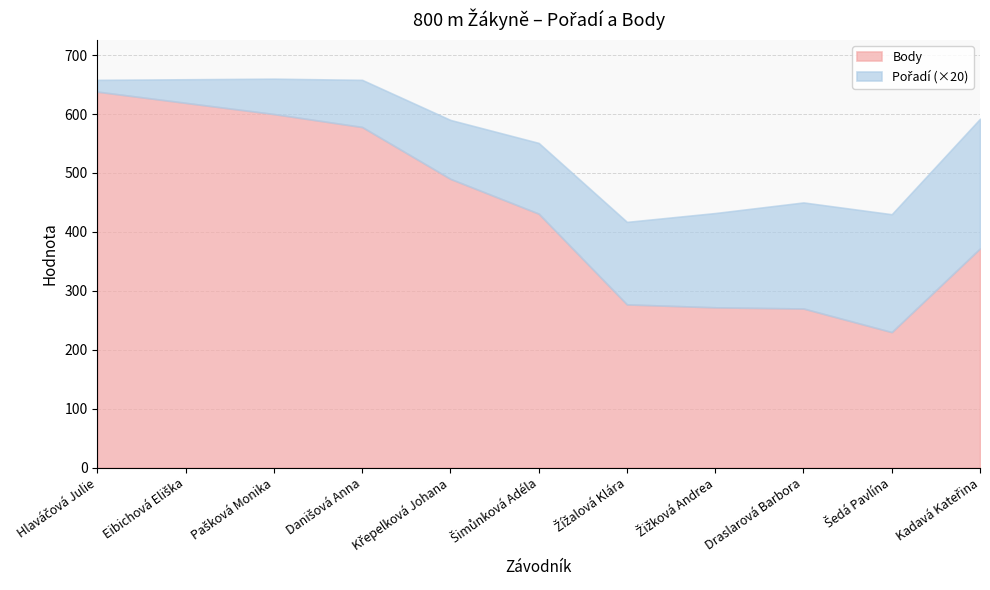

True or false: Pořadí and Body intersect in this chart.

False